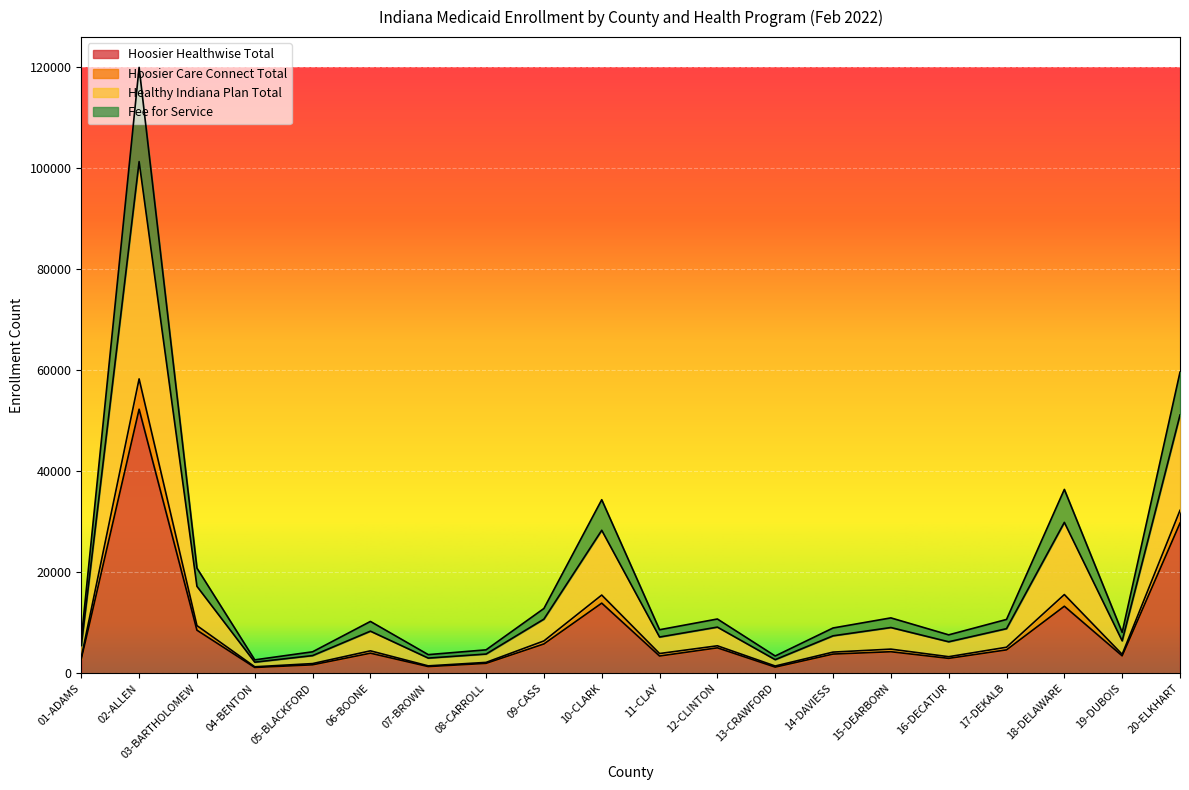

At which category is the sum across all series the highest?

02-ALLEN